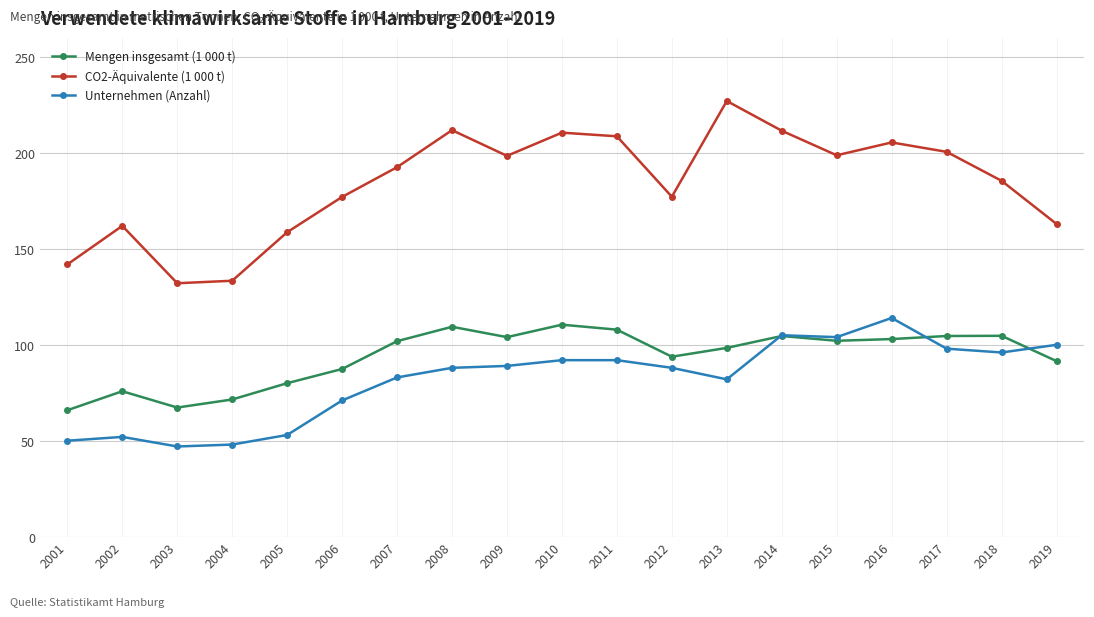

Where is the first local maximum for CO2-Äquivalente (1 000 t)?

2002